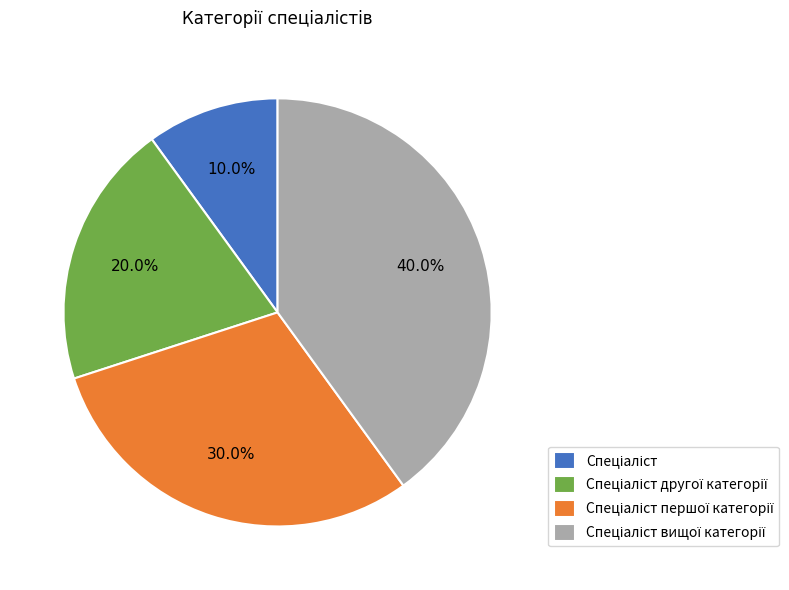

Is there any slice that represents more than half of the pie?

No